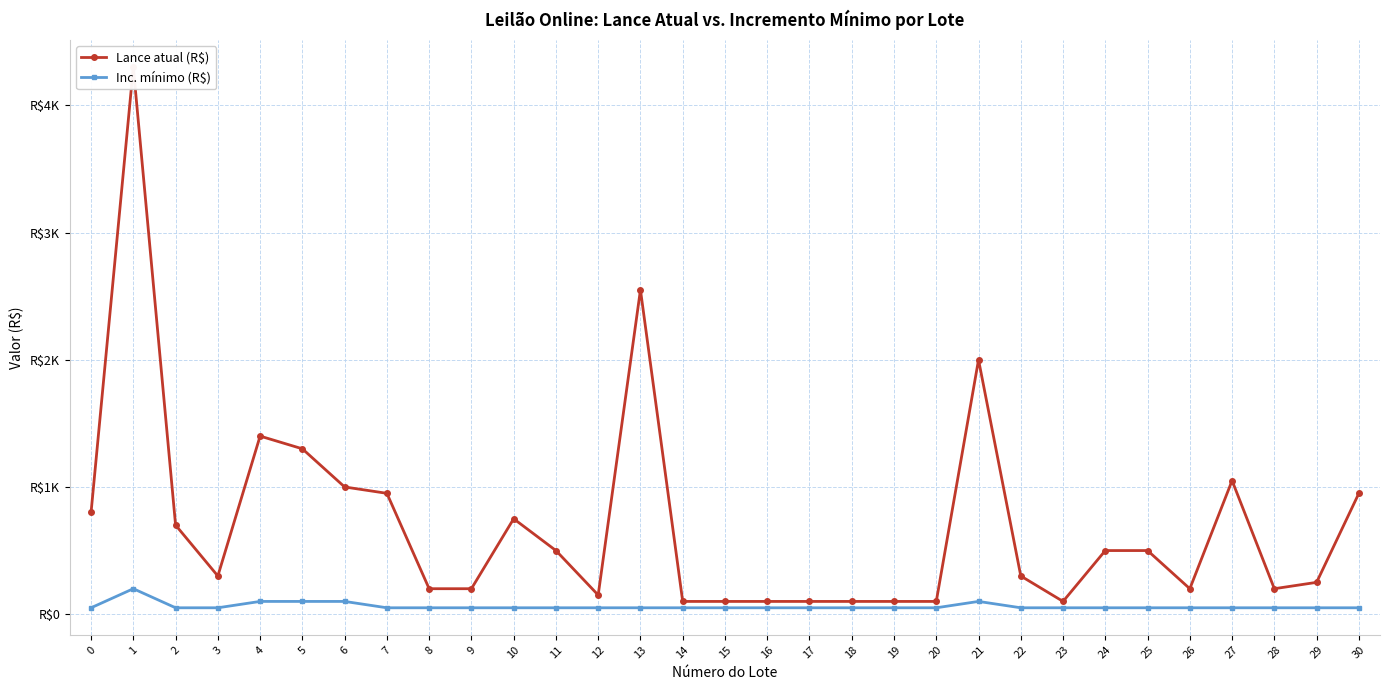

In Lance atual (R$), how many points are lower than both neighbors (excluding endpoints)?

5